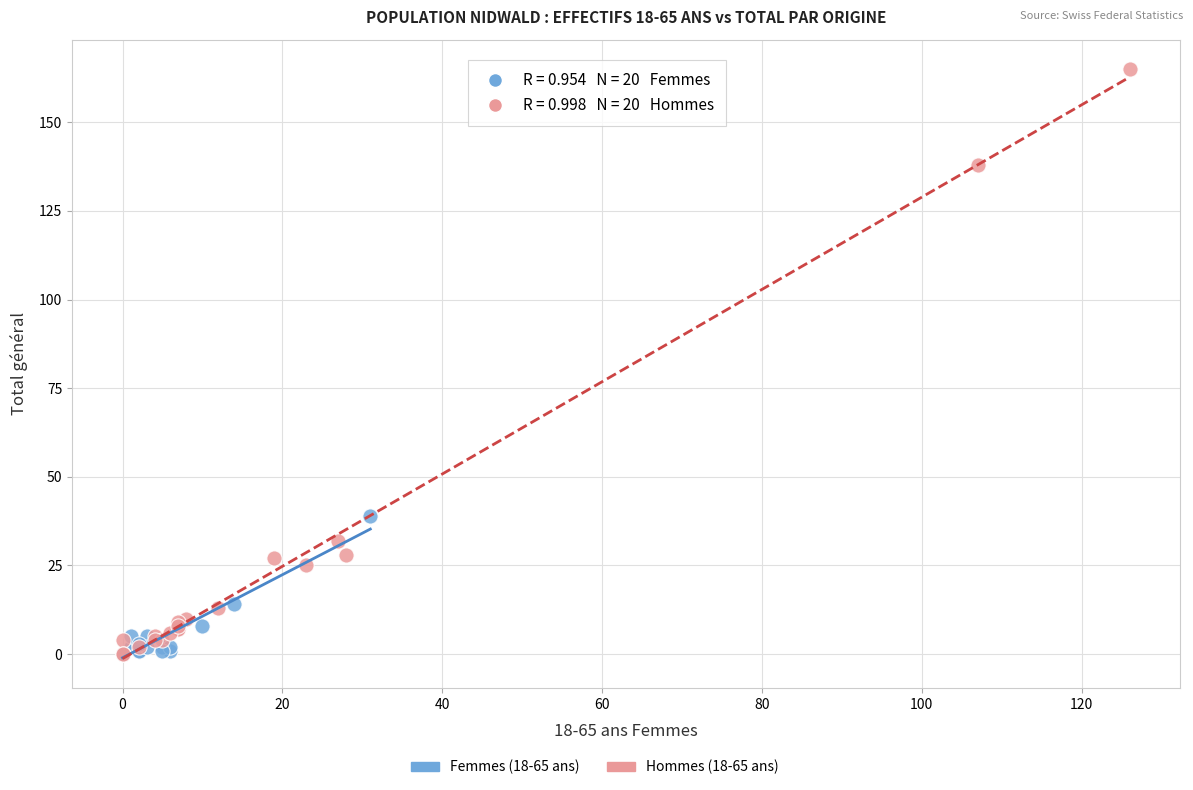

Which series reaches the maximum Y coordinate?

Hommes (18-65 ans)